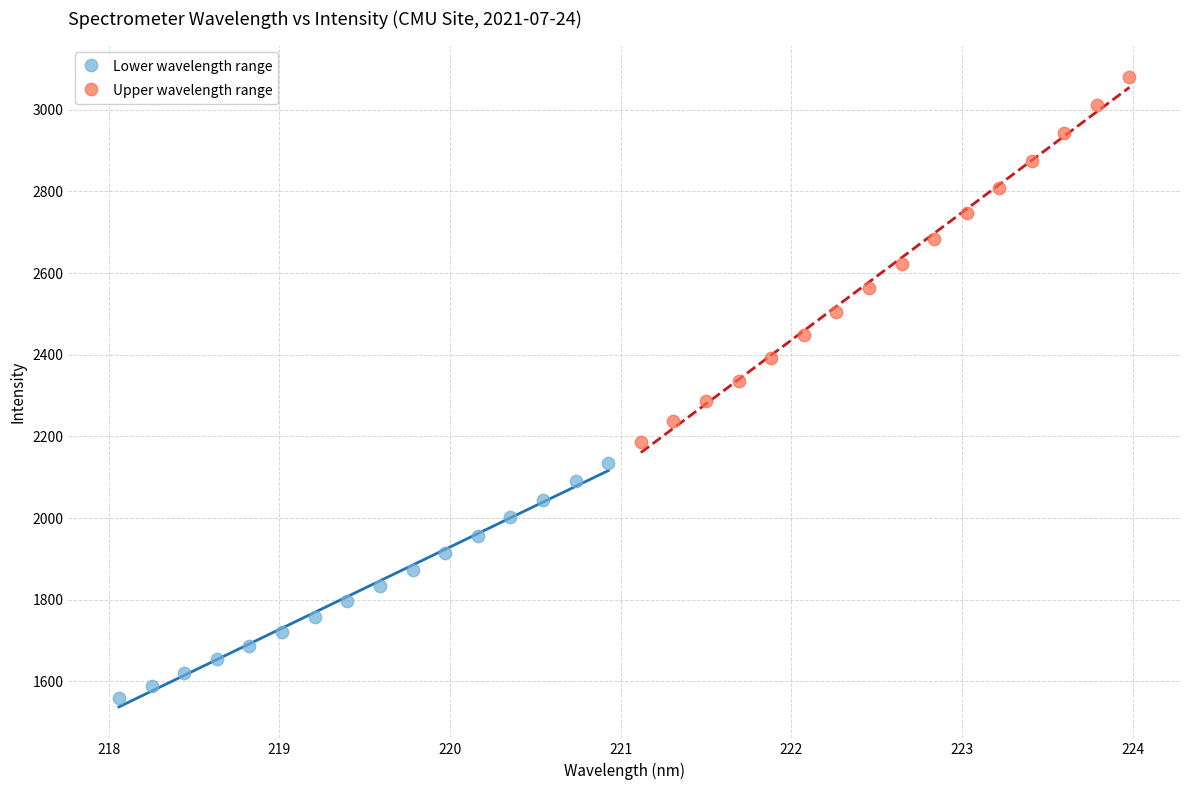

Which series reaches the minimum Y coordinate?

Lower wavelength range